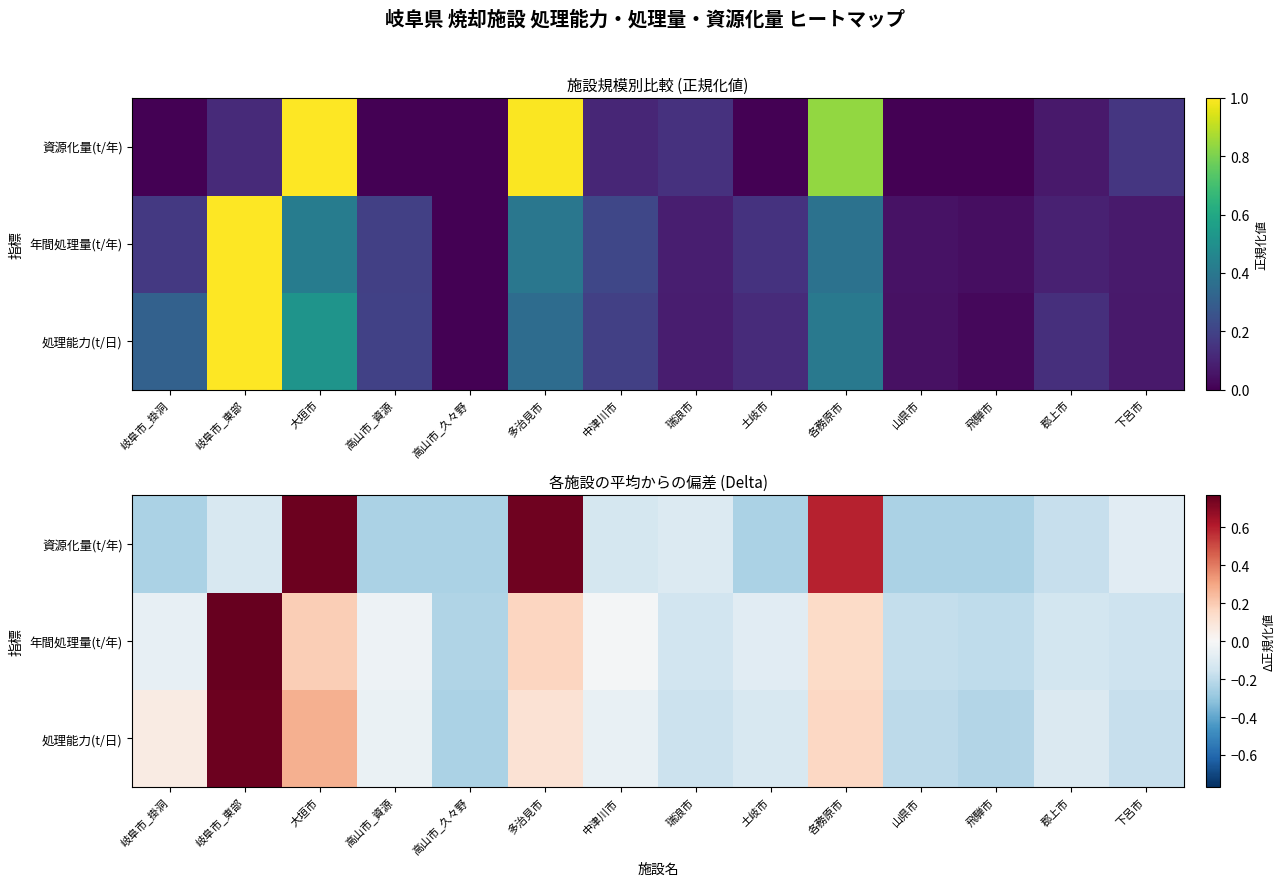

What is the total value across all series at 山県市?

-0.6